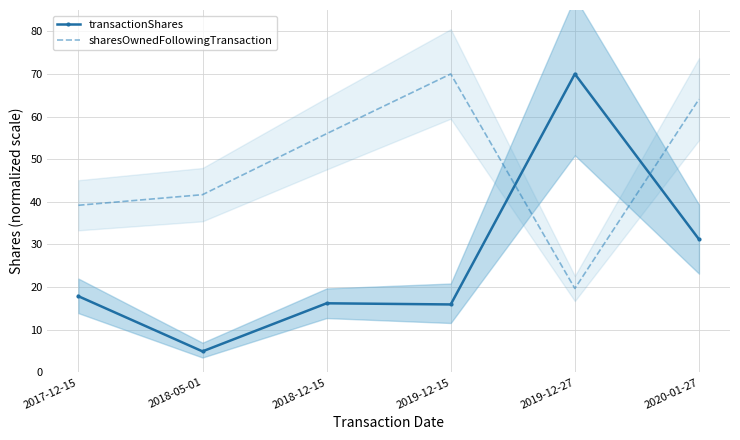

At which category is the sum across all series the highest?

2020-01-27